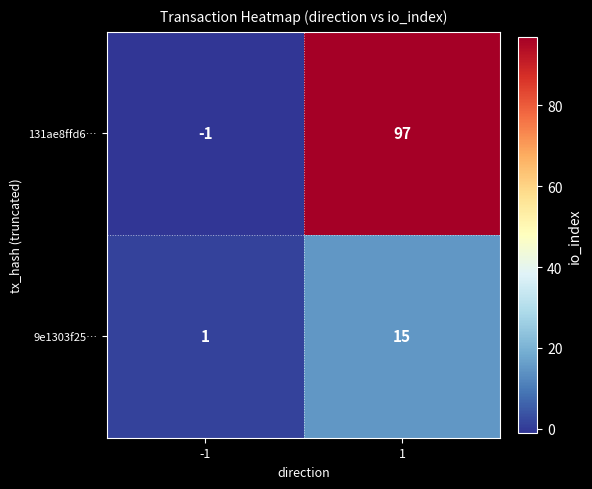

True or false: 9e1303f25… has a value of 26 at 1.

False